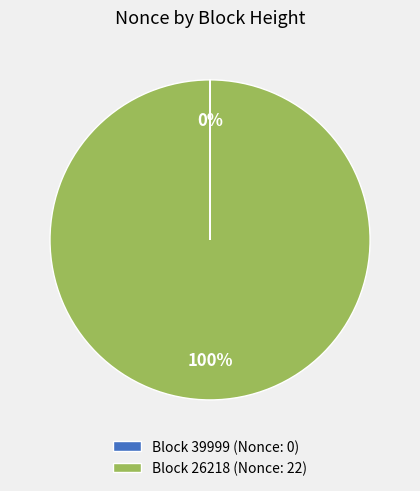

To the nearest percent, what percentage of the pie is Block 26218 (Nonce: 22)?

100%